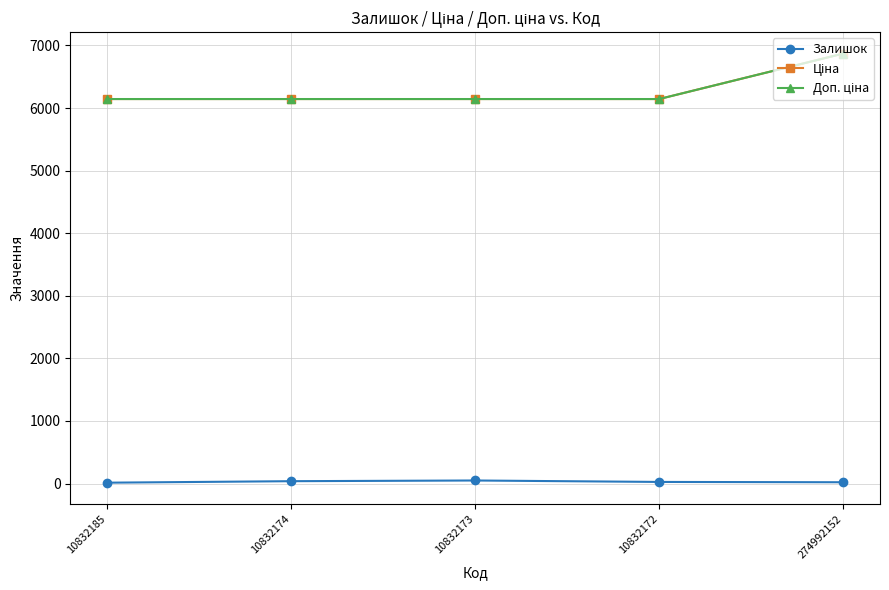

Which series changed the most between 10832185 and 10832174?

Залишок